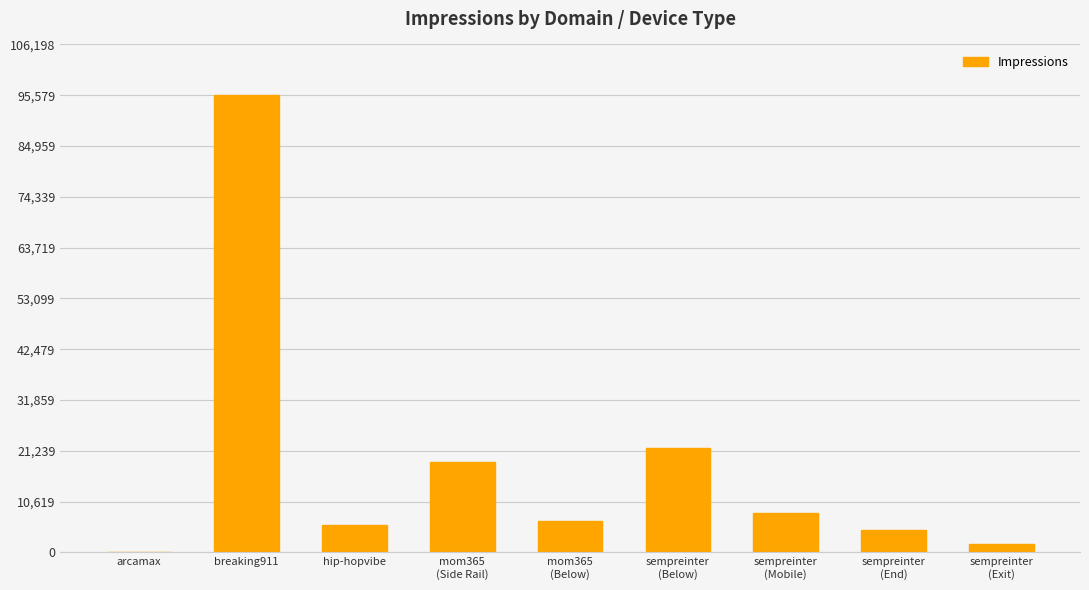

At which label is the value closest to 47799?

sempreinter
(Below)